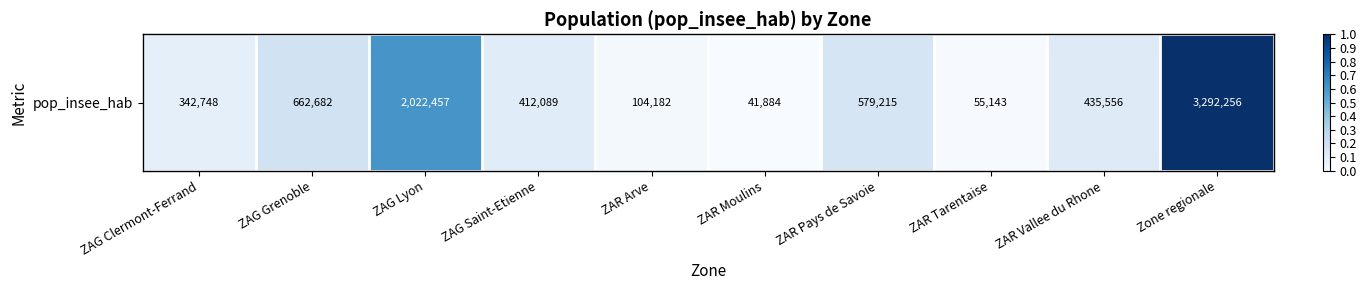

At which label is the value closest to 0?

ZAR Moulins